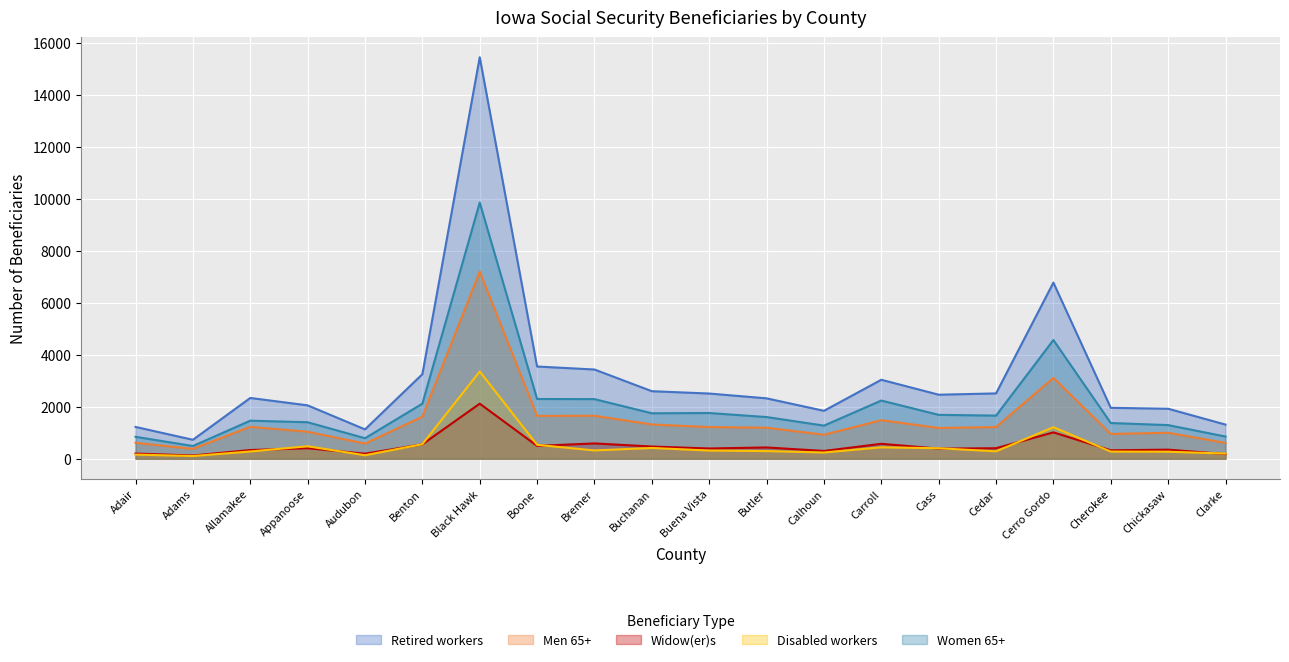

The value of Disabled workers at Adair is 264. True or false?

False